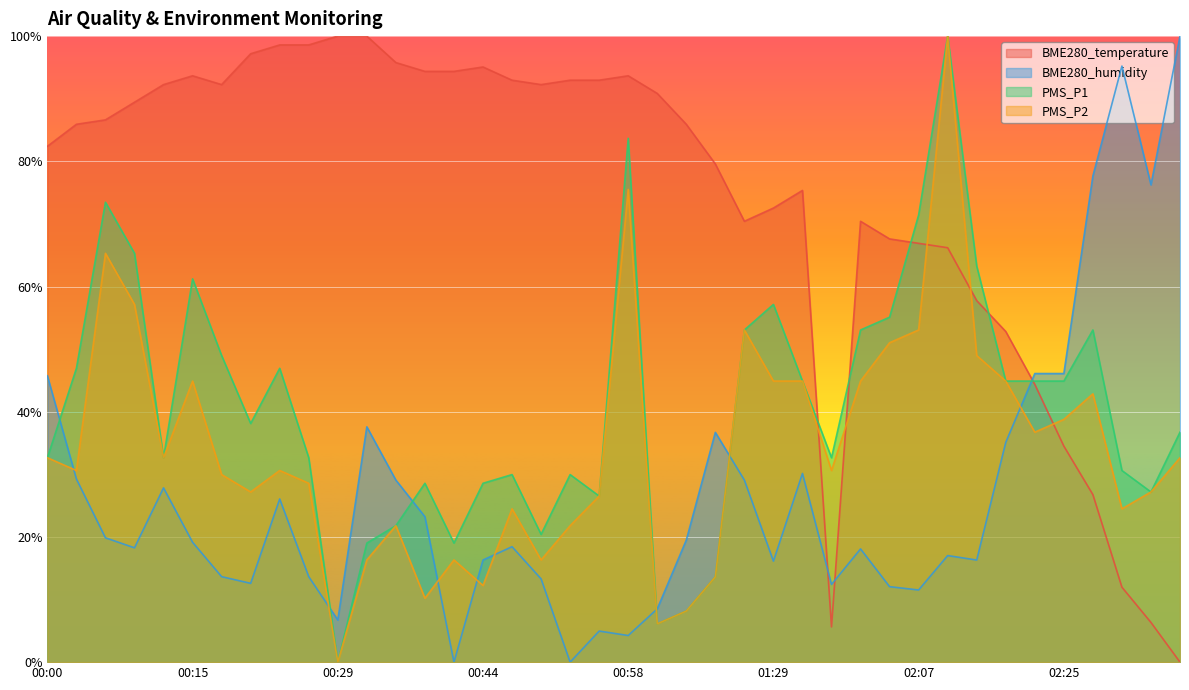

What position from the left is 02:10?

32